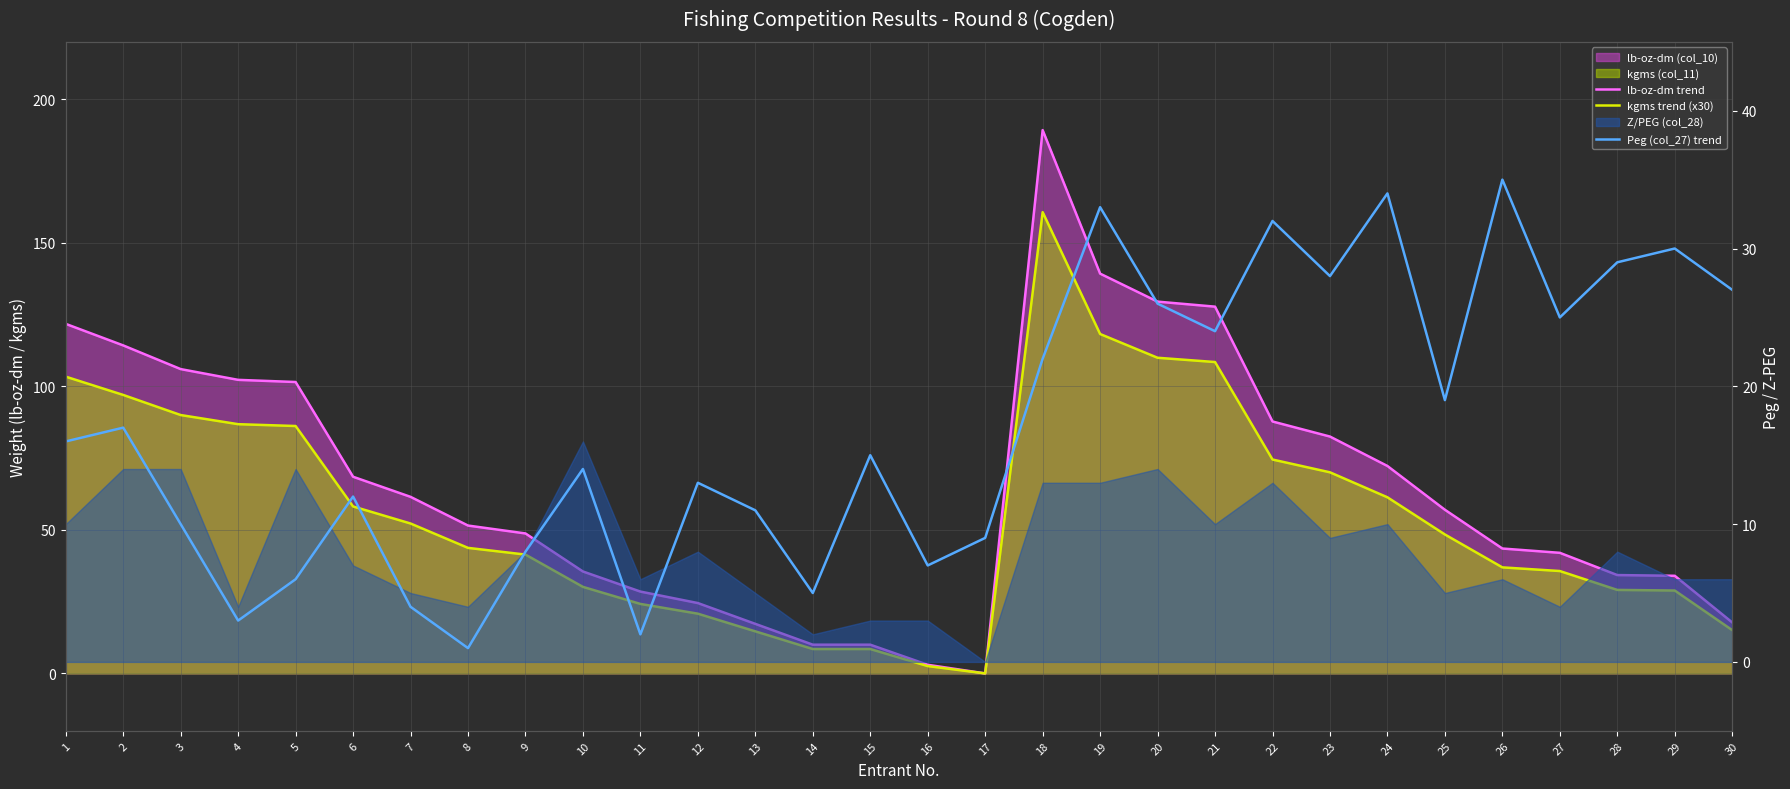

What is the value of the kgms trend (x30) point at the 11th from the left?

24.2